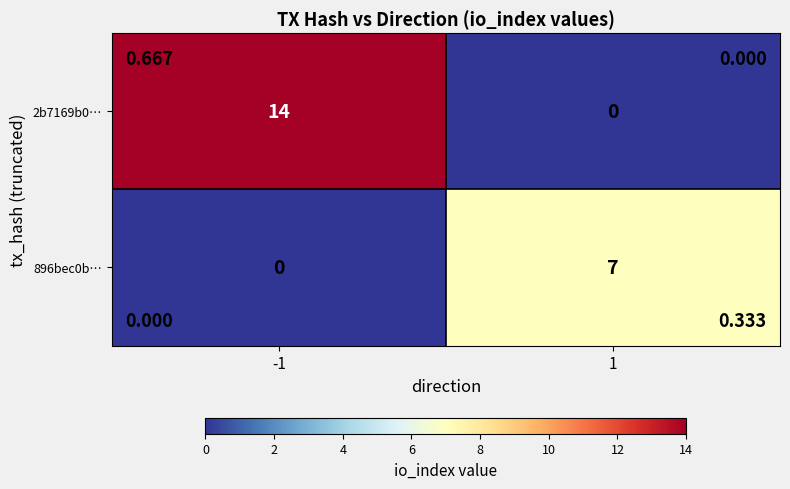

List the series in order of their overall mean, highest first.

2b7169b0…, 896bec0b…